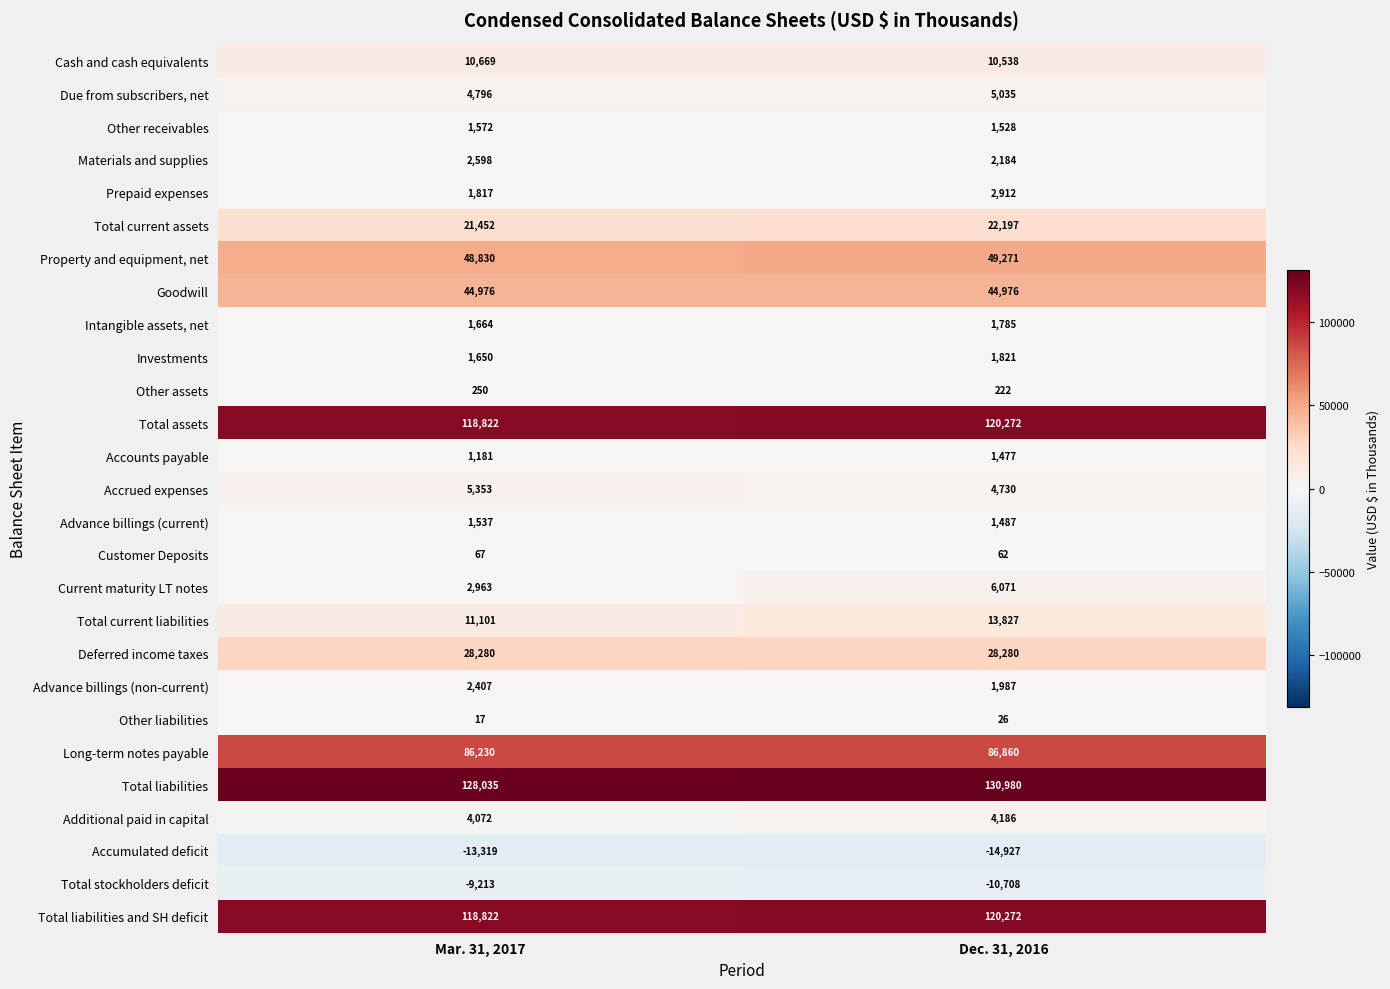

At which category does the chart reach its minimum across all series?

Dec. 31, 2016